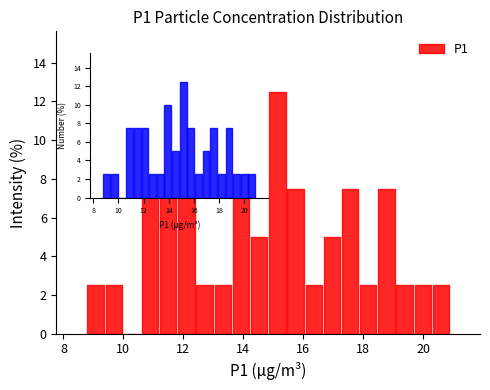

Around what value on the x-axis is the tallest bar? Give the approximate position of its centre, as read against the axis.

15.2